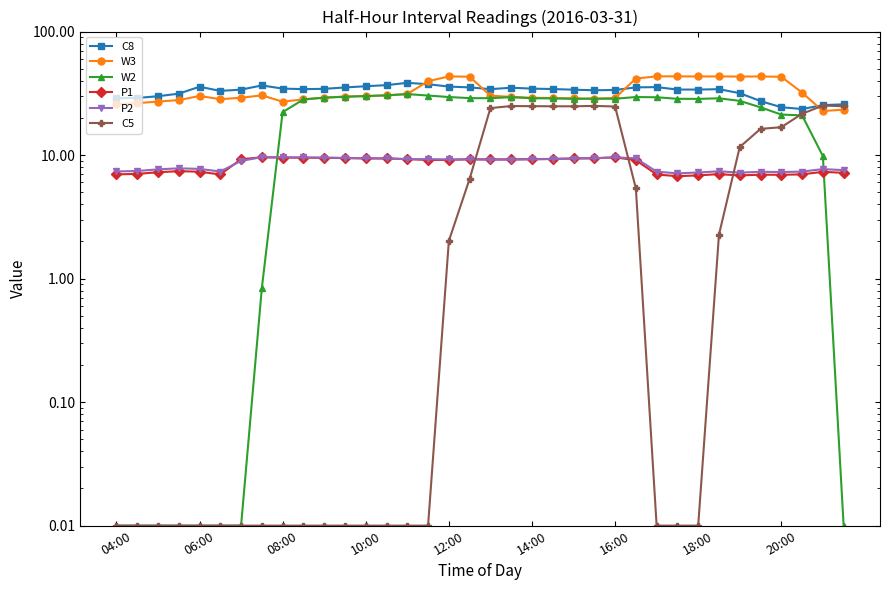

Between 14:00 and 28, which is larger?

28